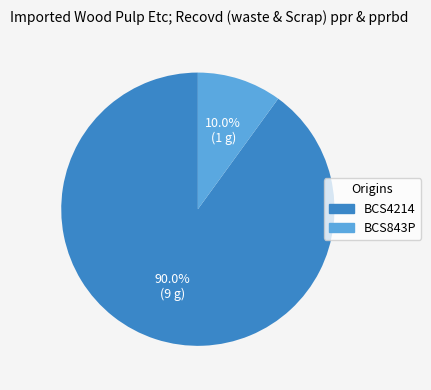

What percentage do BCS843P and BCS4214 together represent?

100.0%